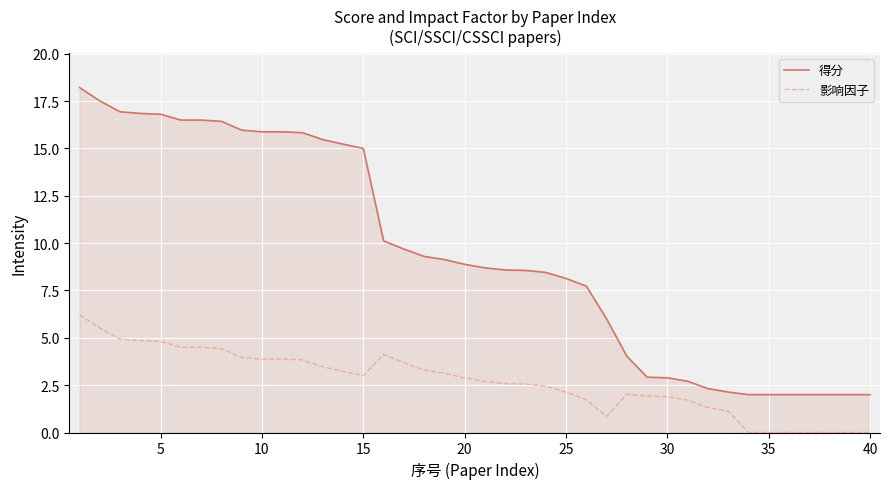

True or false: 影响因子 and 得分 intersect in this chart.

False